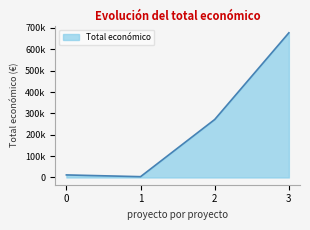

Is this an area chart (filled region under the line)?

Yes